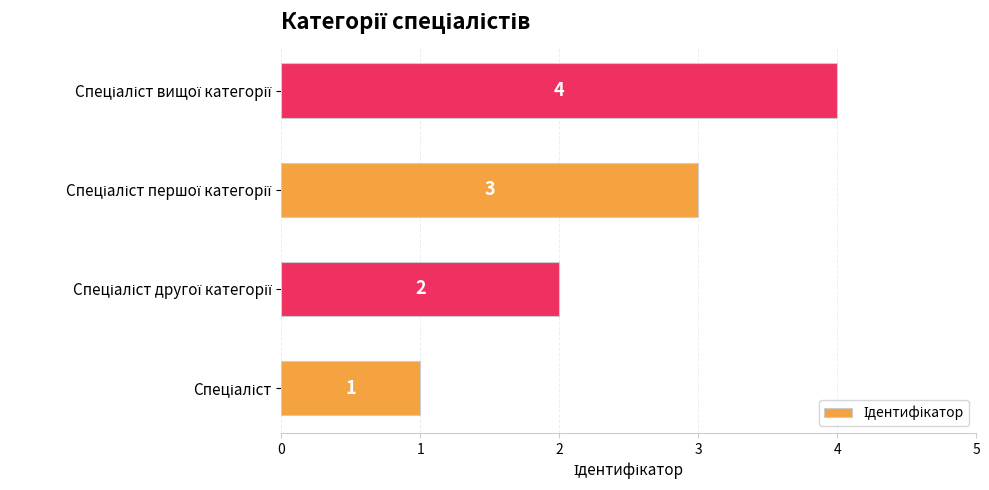

What is the difference between the maximum and minimum values?

3